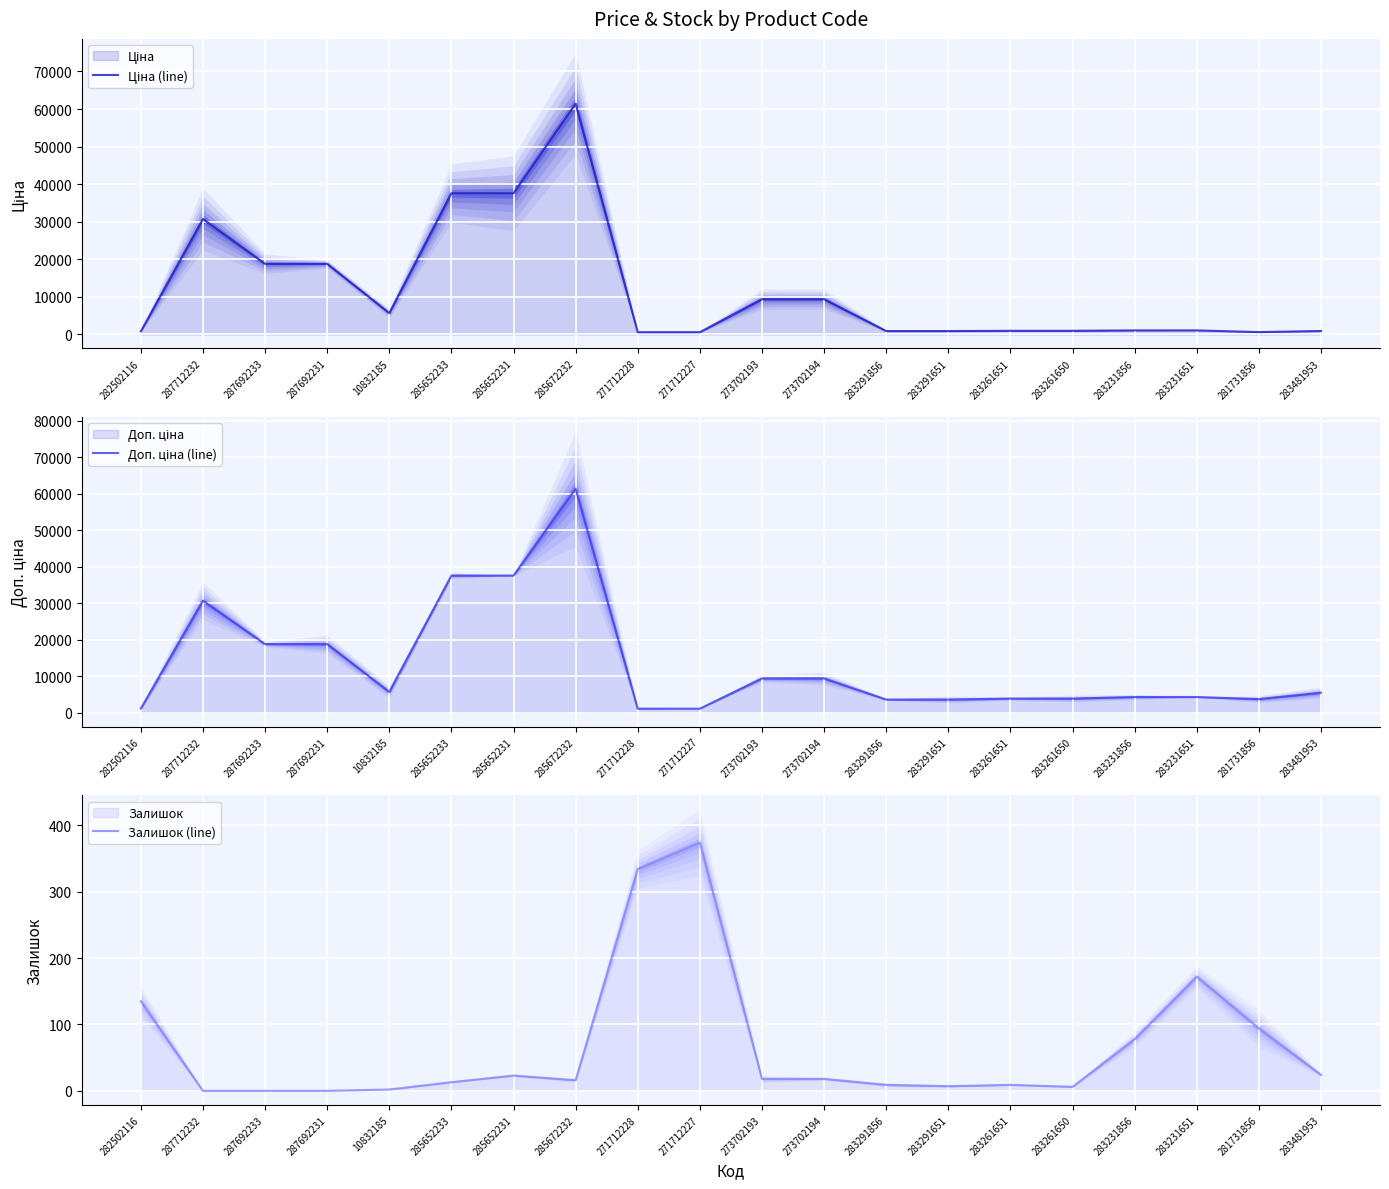

Does the chart display data point markers on the line(s)?

No